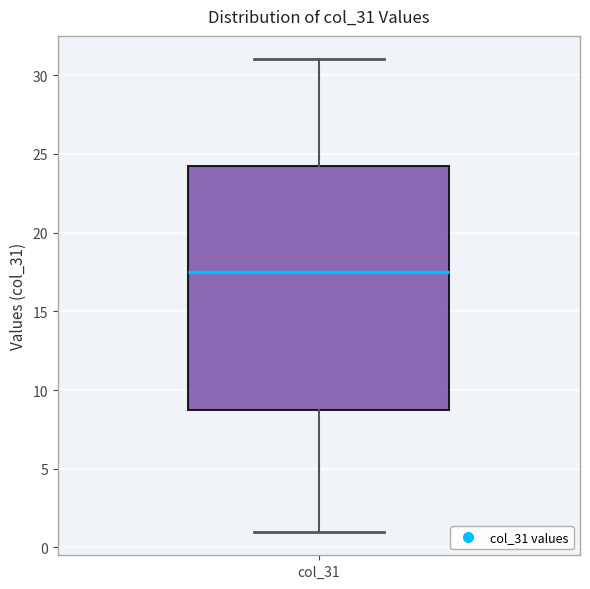

Transcribe this box plot: give where the median line is, the range the box spans, and where the two whiskers end, as read against the y-axis. The values are not printed on the chart, so give them approximately, as read against the axis.

median 17.5, box 9.0 to 24.5, whiskers 1.0 to 31.0